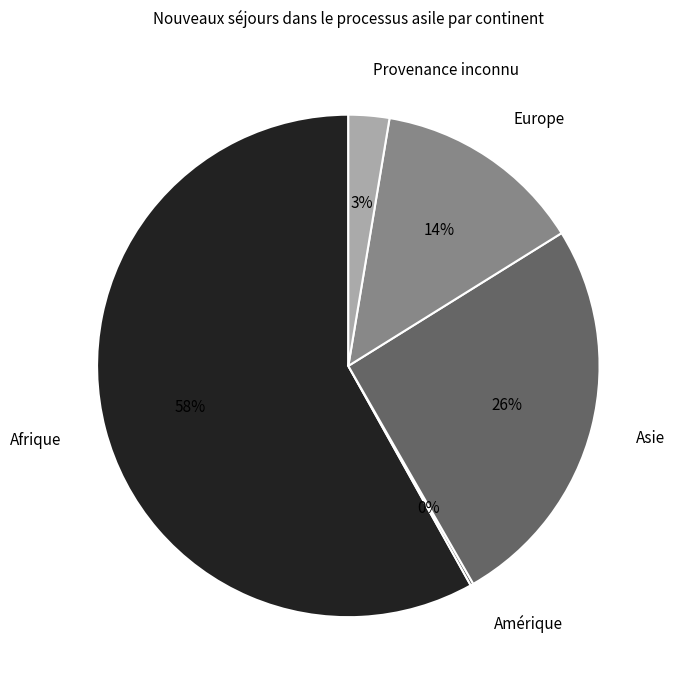

To the nearest percent, what is the average slice percentage?

20%